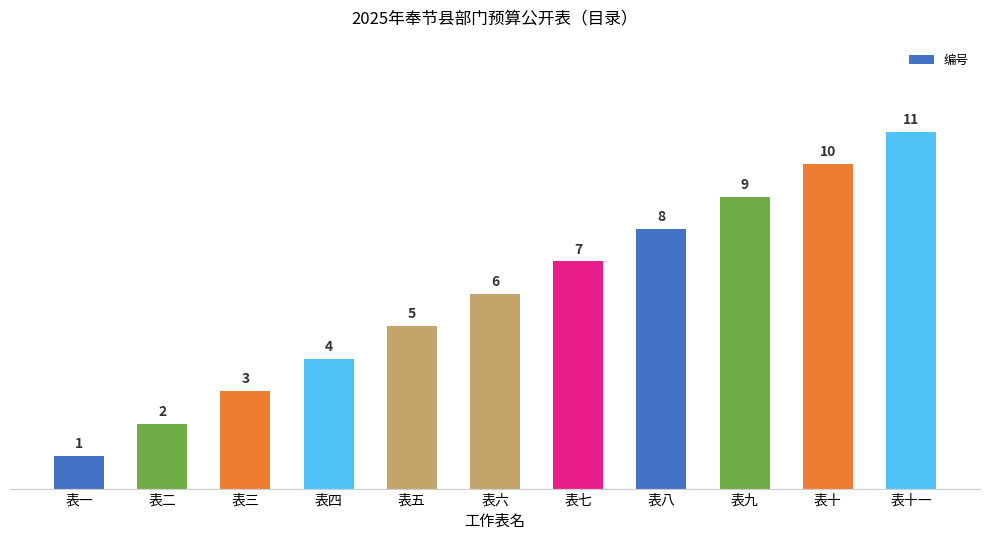

Reading left to right, extract all data points from this chart.

表一=1	表二=2	表三=3	表四=4	表五=5	表六=6	表七=7	表八=8	表九=9	表十=10	表十一=11